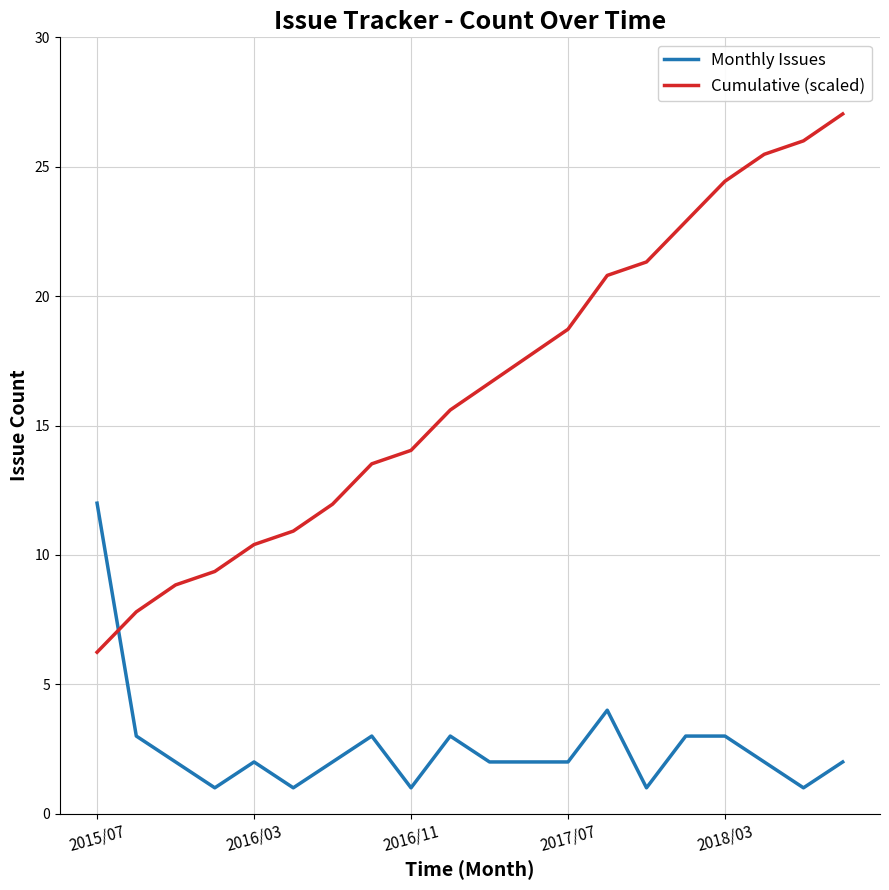

What is the lowest value of the Cumulative (scaled) series?

6.2